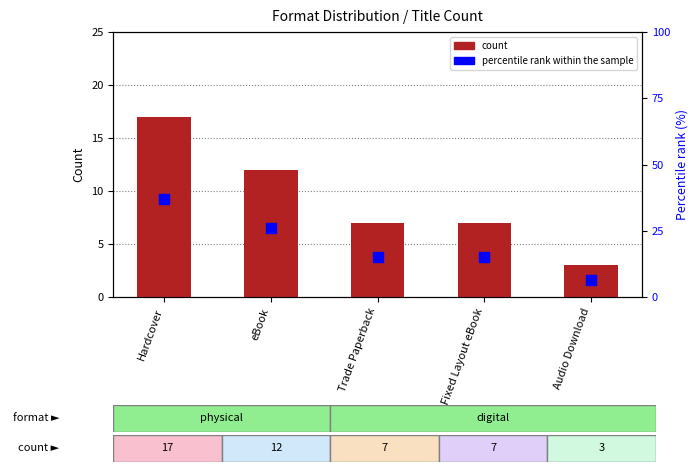

Which series has the largest total across all categories?

percentile rank within the sample